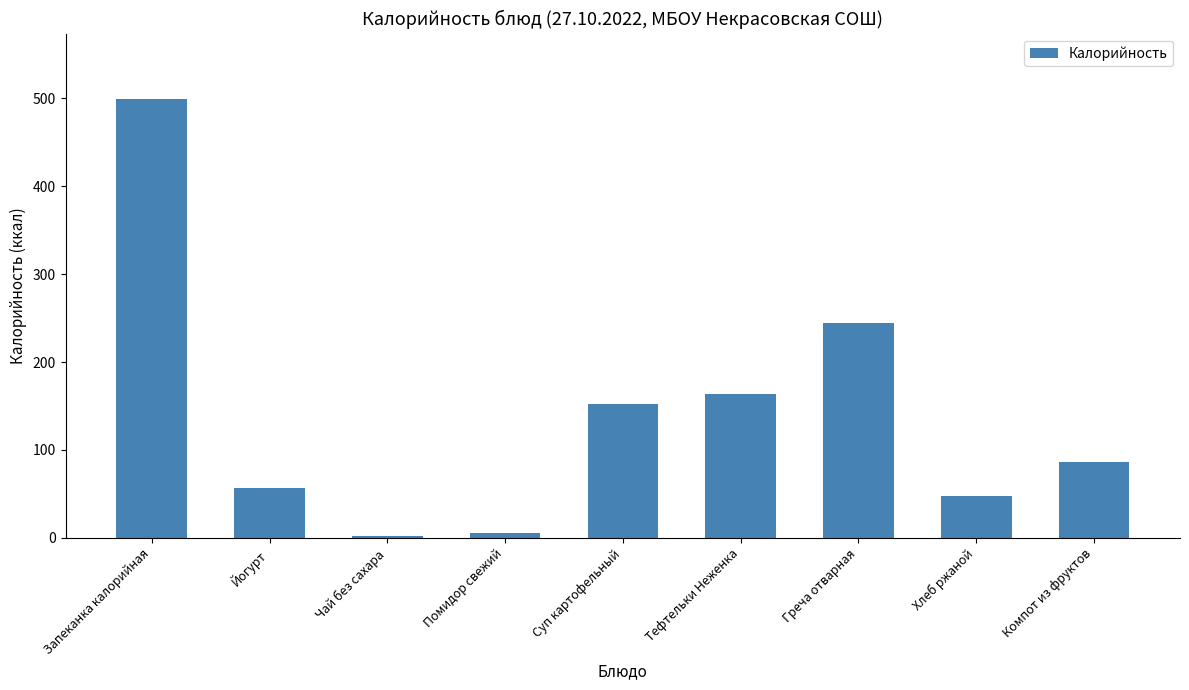

Reading left to right, transcribe all the data shown in this chart.

Запеканка калорийная=499	Йогурт=57	Чай без сахара=2	Помидор свежий=6	Суп картофельный=152	Тефтельки Неженка=164	Греча отварная=244	Хлеб ржаной=48	Компот из фруктов=86